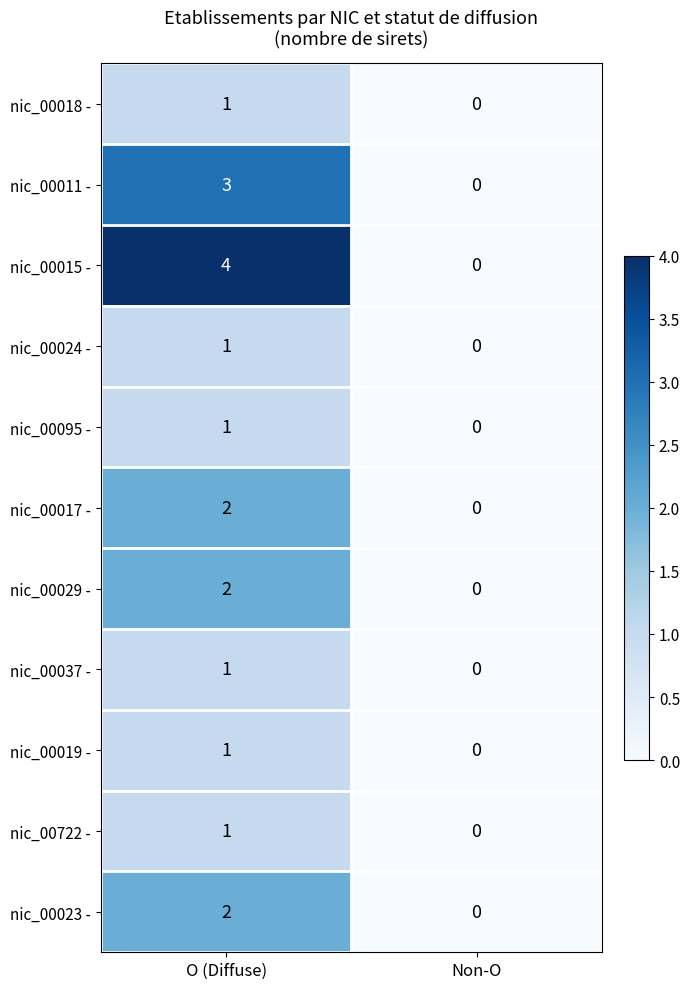

At which label does nic_00037 - reach its minimum?

Non-O